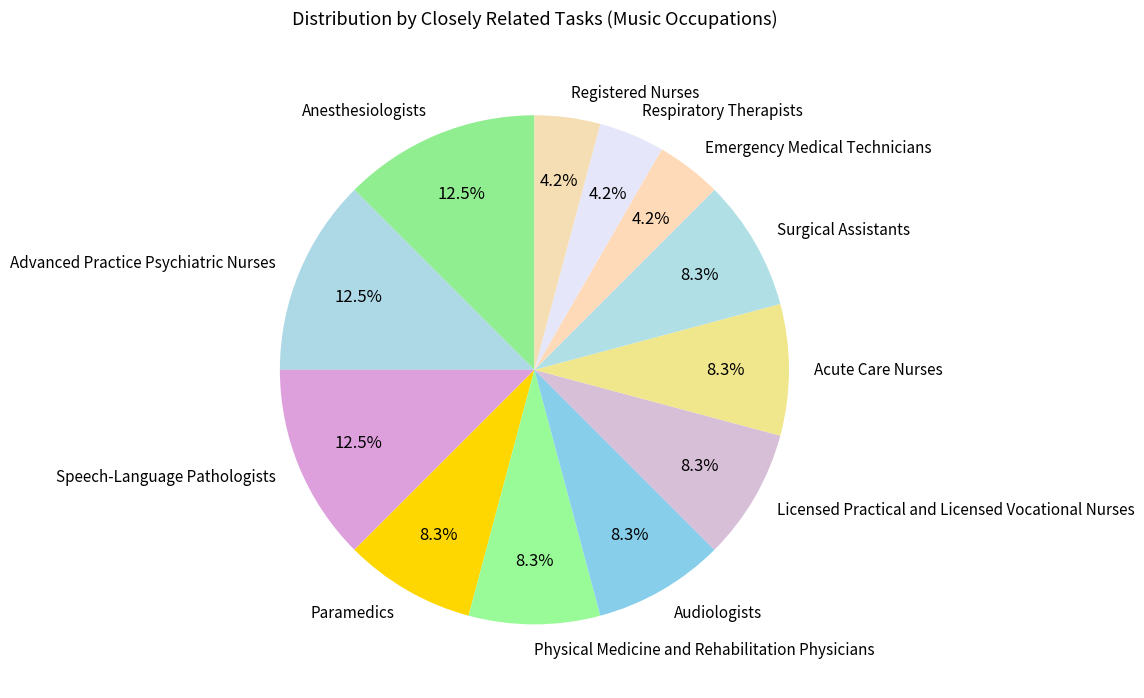

True or false: Physical Medicine and Rehabilitation Physicians accounts for 8% of the total.

True